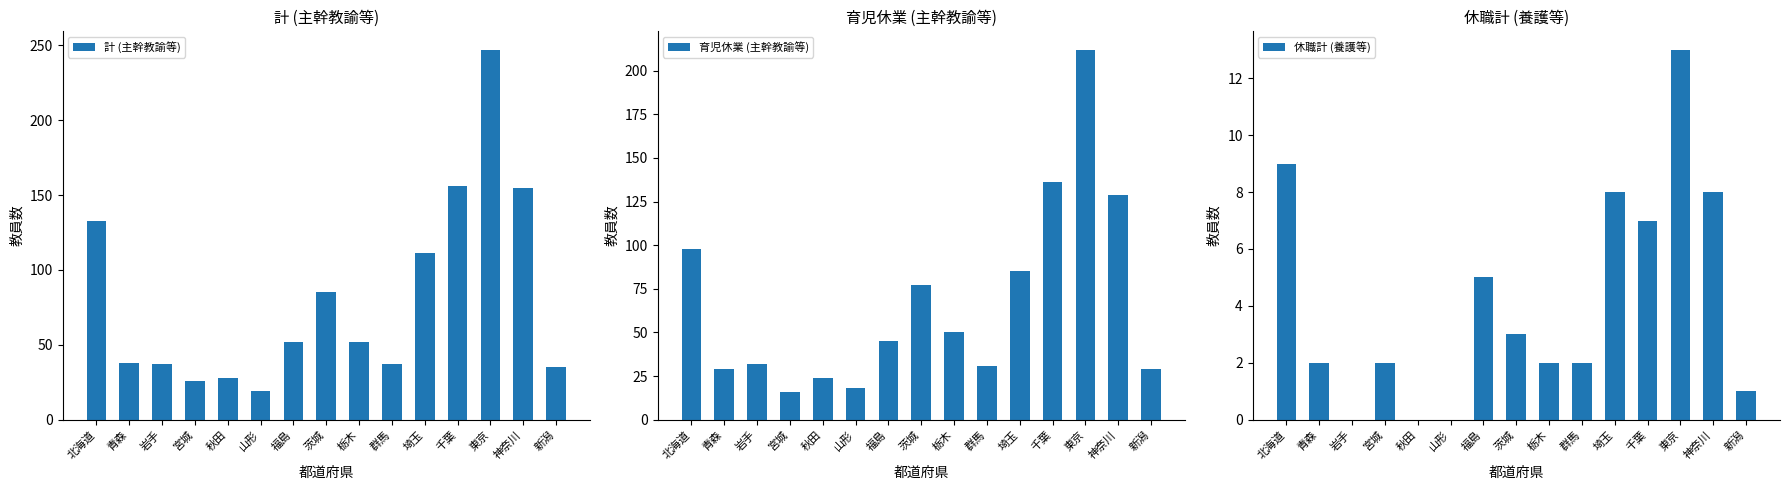

At how many categories does at least one series exceed 1?

15